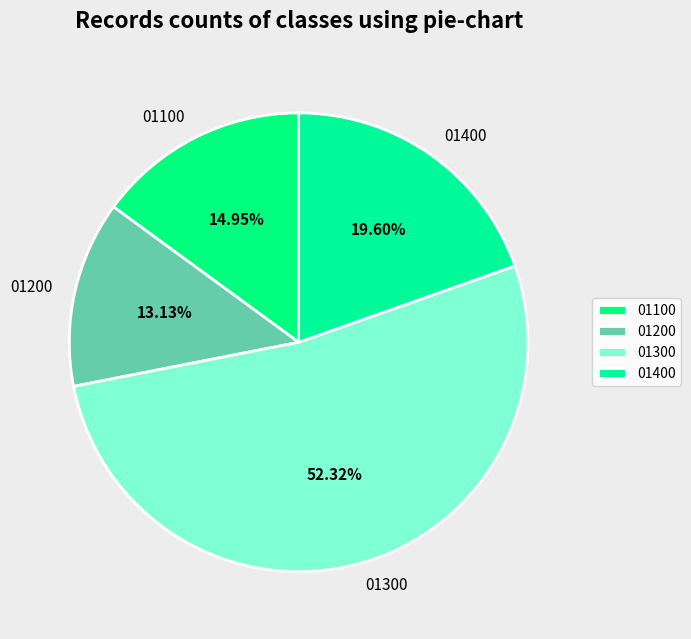

Which category has the biggest portion of the pie?

01300